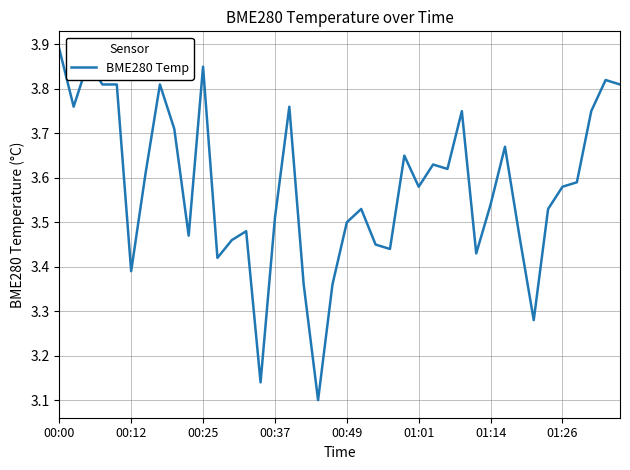

What is the difference between the maximum and minimum values?

0.8